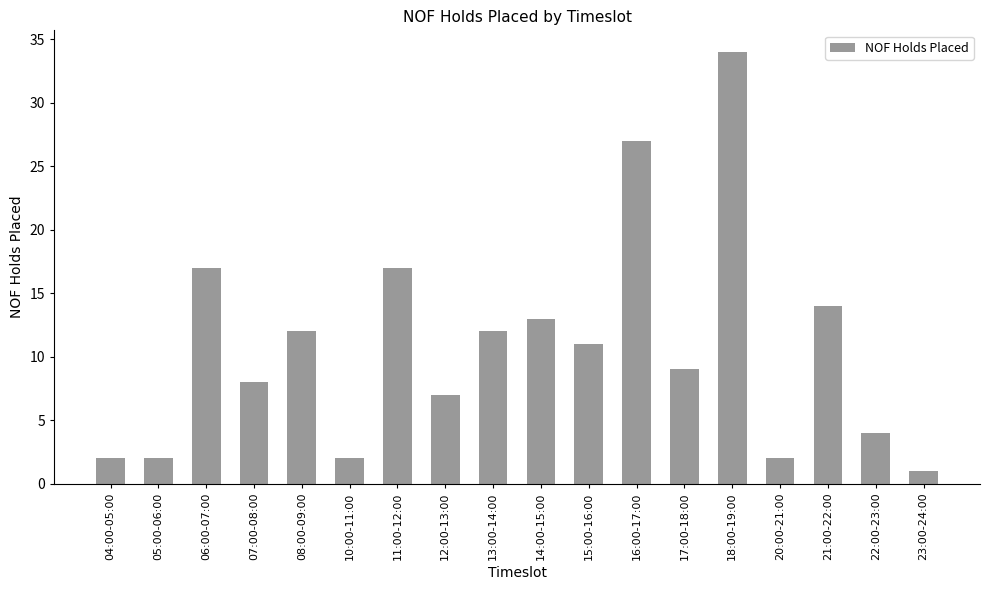

What is the change in value from 08:00-09:00 to 15:00-16:00?

-1